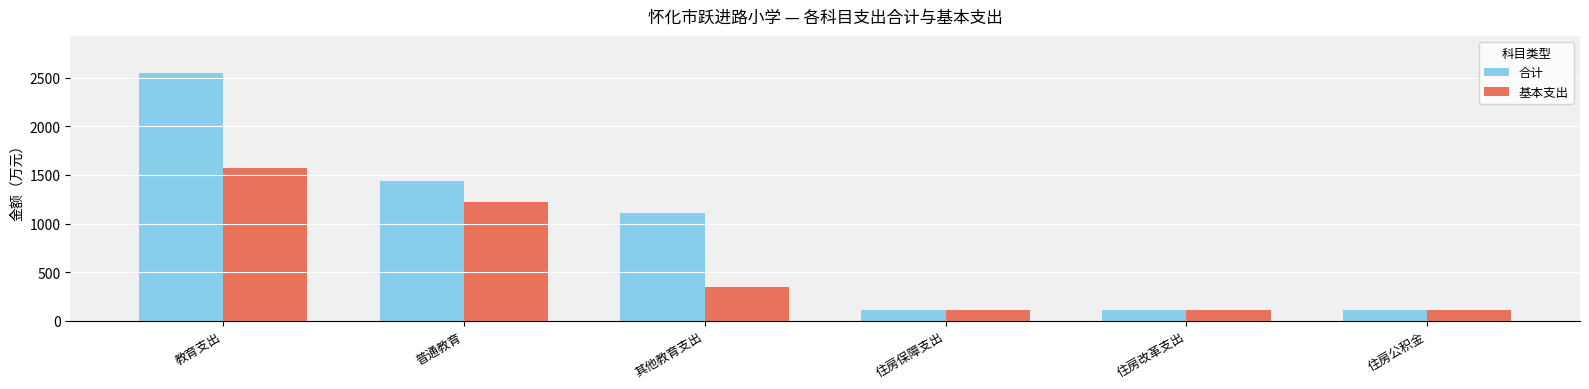

What position from the right is 住房保障支出?

3